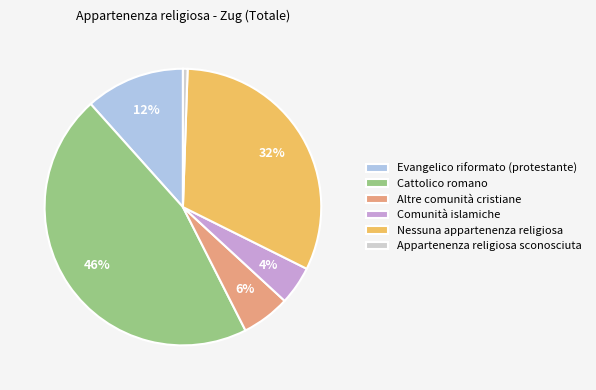

Is the sum of Cattolico romano and Altre comunità cristiane greater than half?

Yes